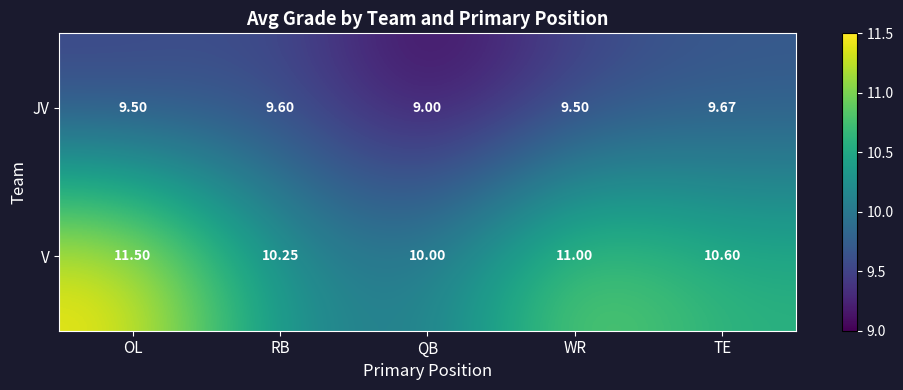

List the series in order of their overall mean, lowest first.

JV, V